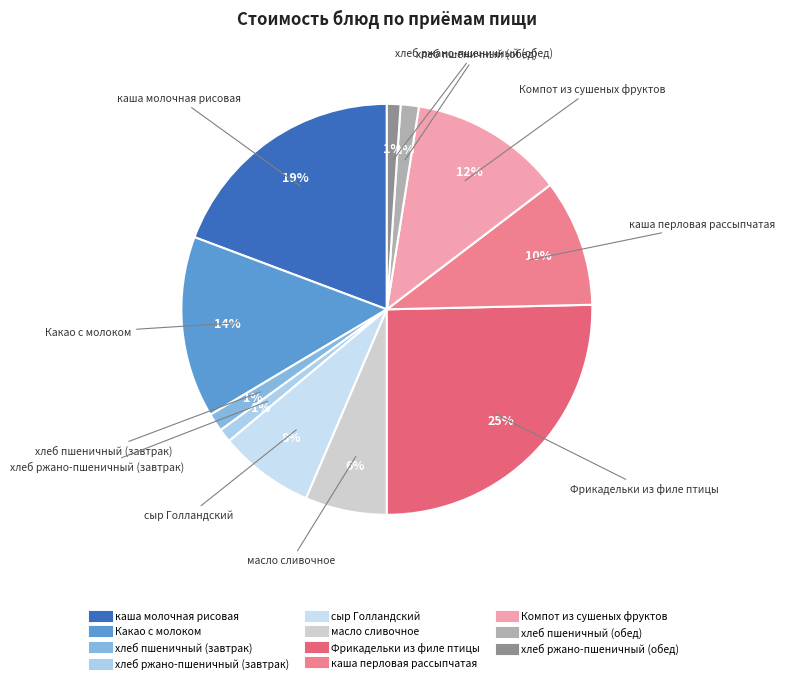

What percentage is the каша молочная рисовая slice, to the nearest percent?

19%